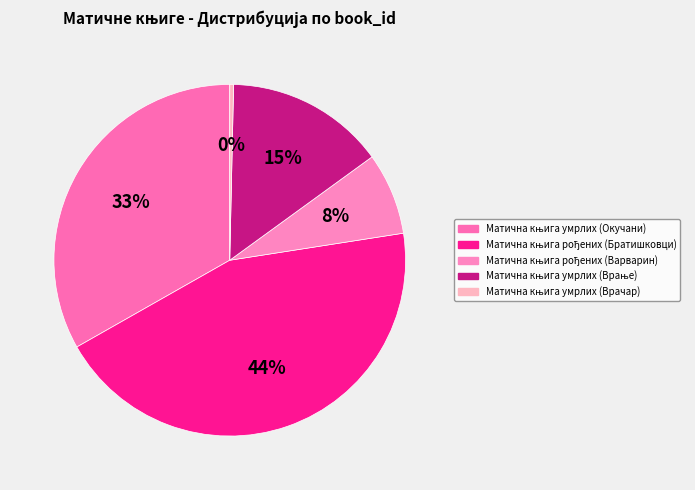

Count the number of slices in the pie.

5